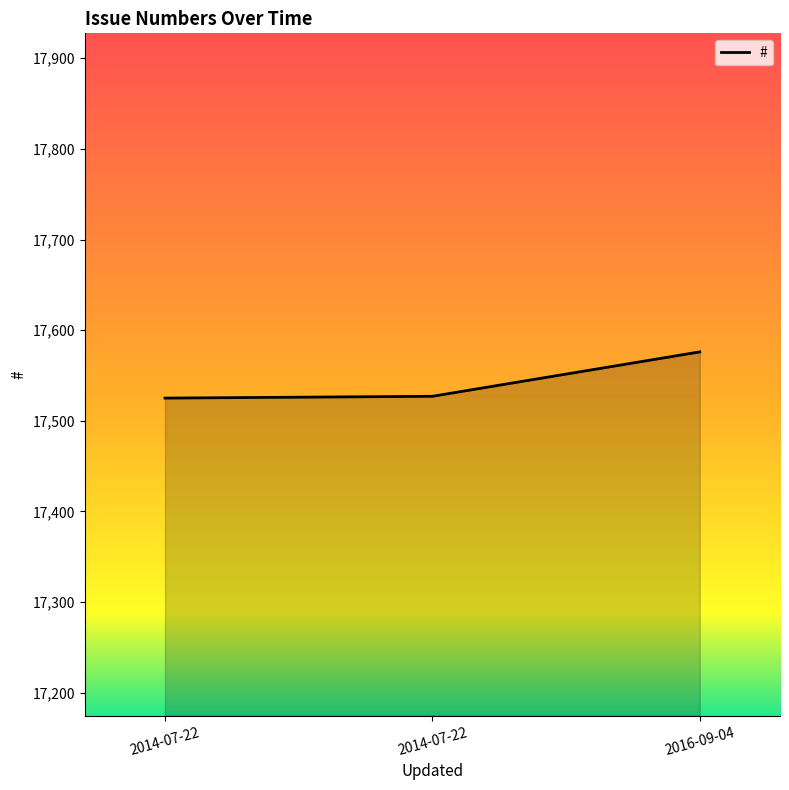

List the labels in order of value, smallest first.

2014-07-22, 2014-07-22, 2016-09-04